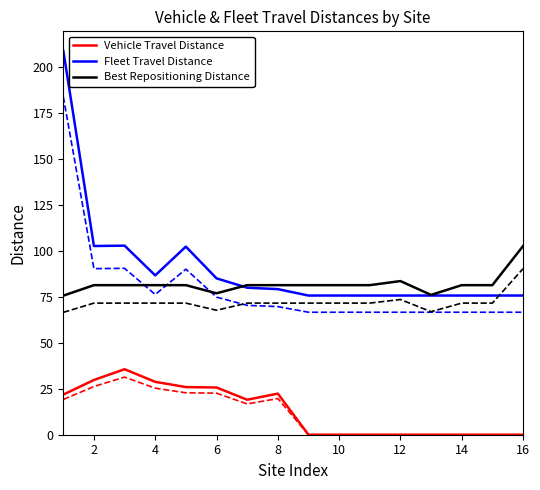

What is the maximum value shown in the chart?

209.1